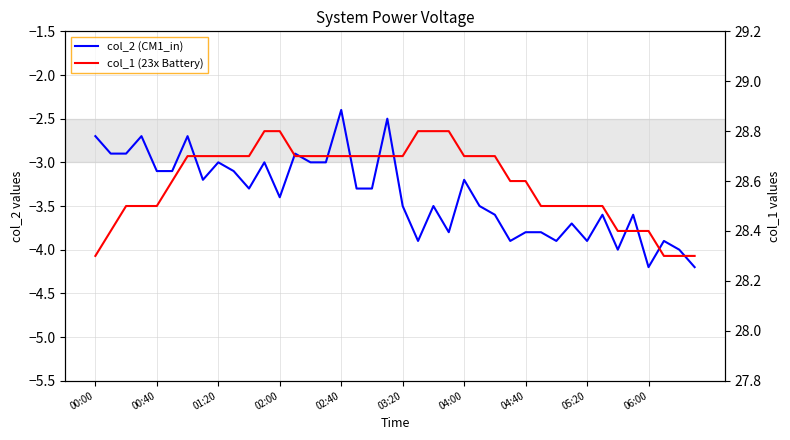

Is the value of col_1 (23x Battery) at 04:00 greater than the value of col_2 (CM1_in) at 02:00?

Yes